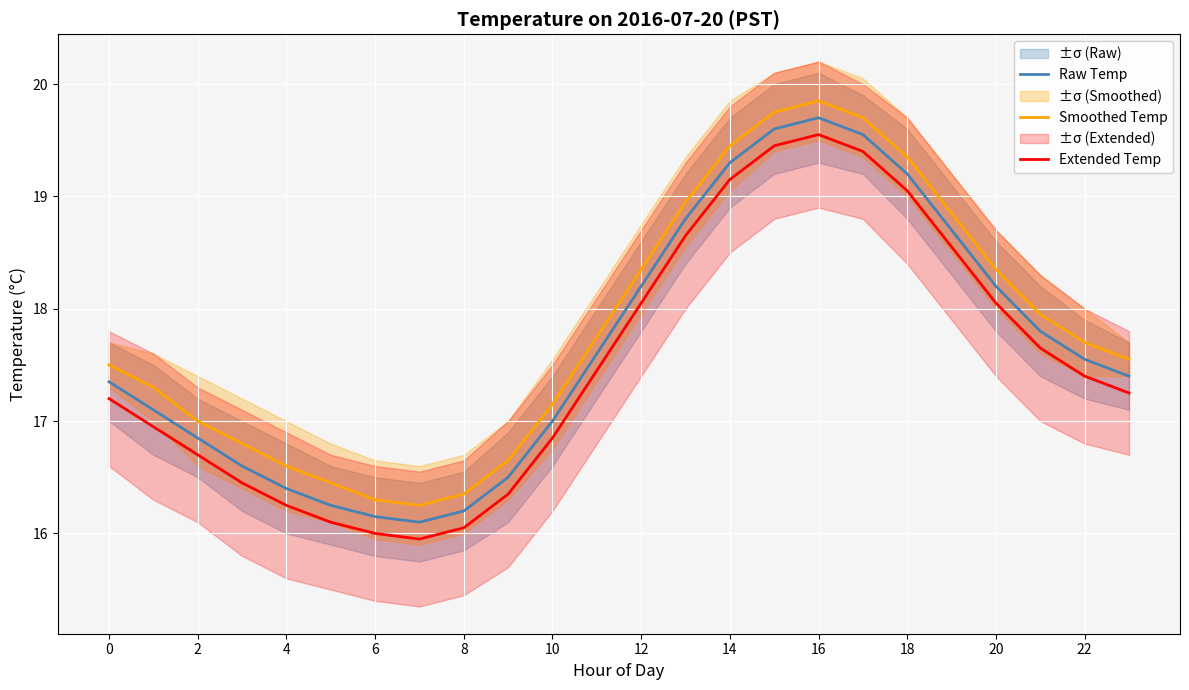

True or false: Raw Temp and Extended Temp cross at least once.

False